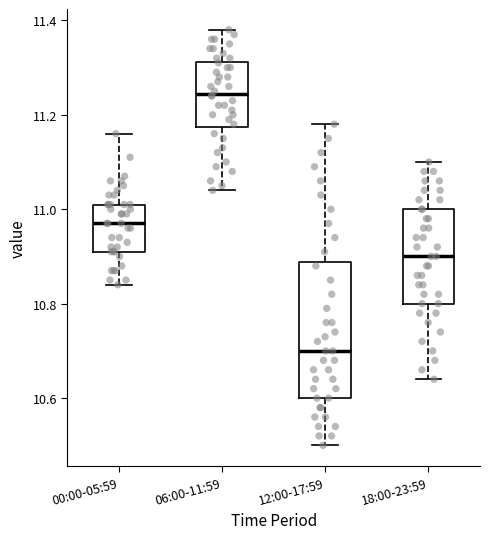

Where is the lower edge of the box for 00:00-05:59 on the y-axis? The values are not printed on the chart, so give them approximately, as read against the axis.

10.92